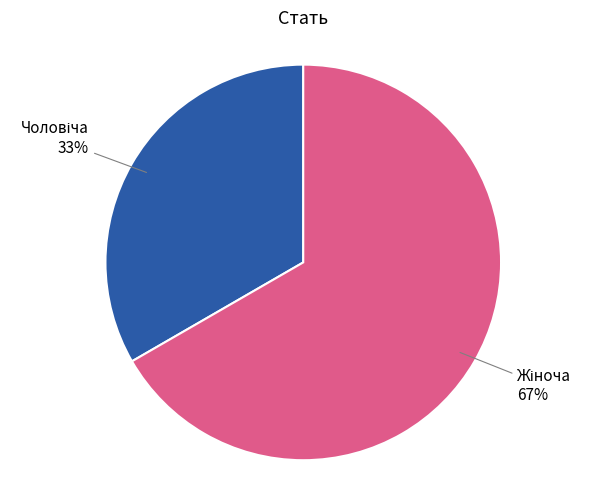

Is there any slice that represents more than half of the pie?

Yes